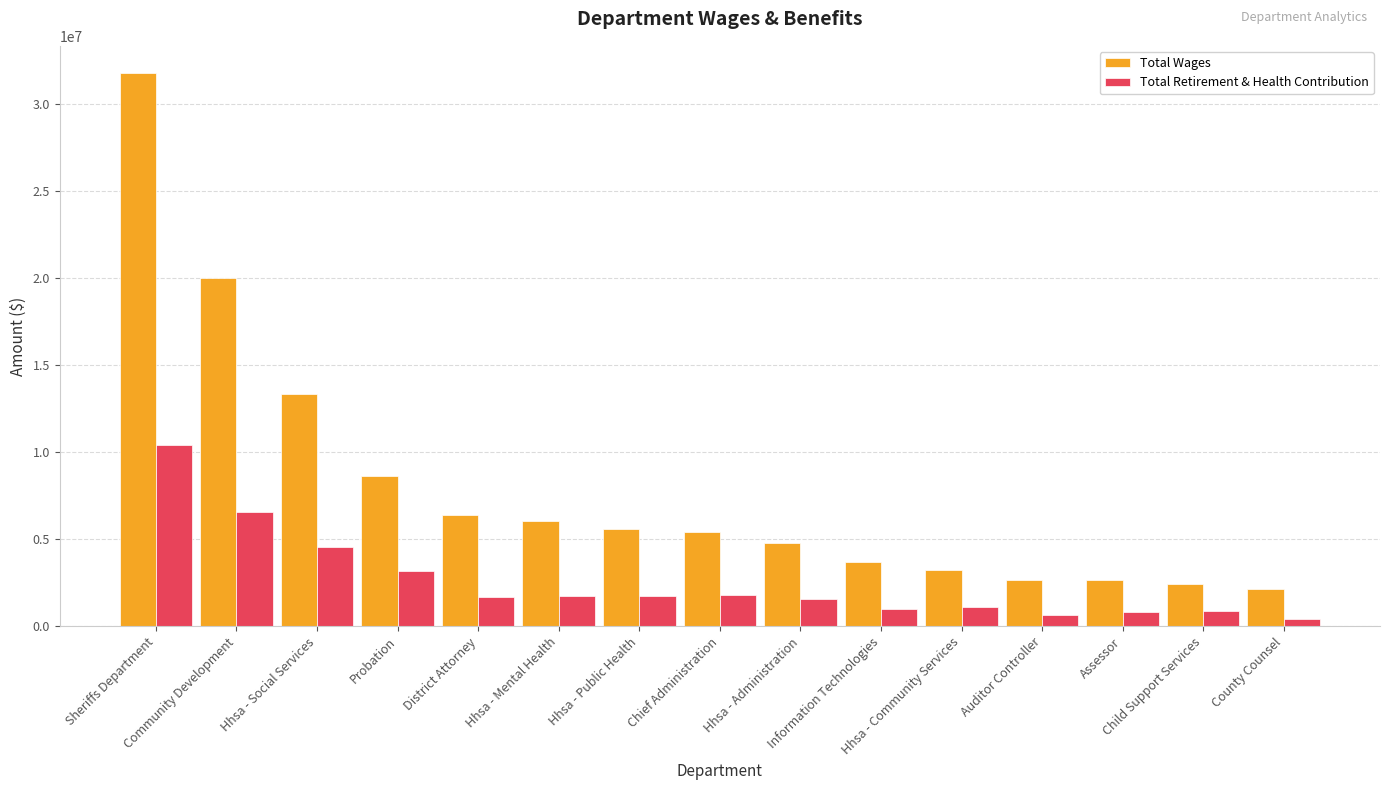

Which series has the largest range (max minus min)?

Total Wages